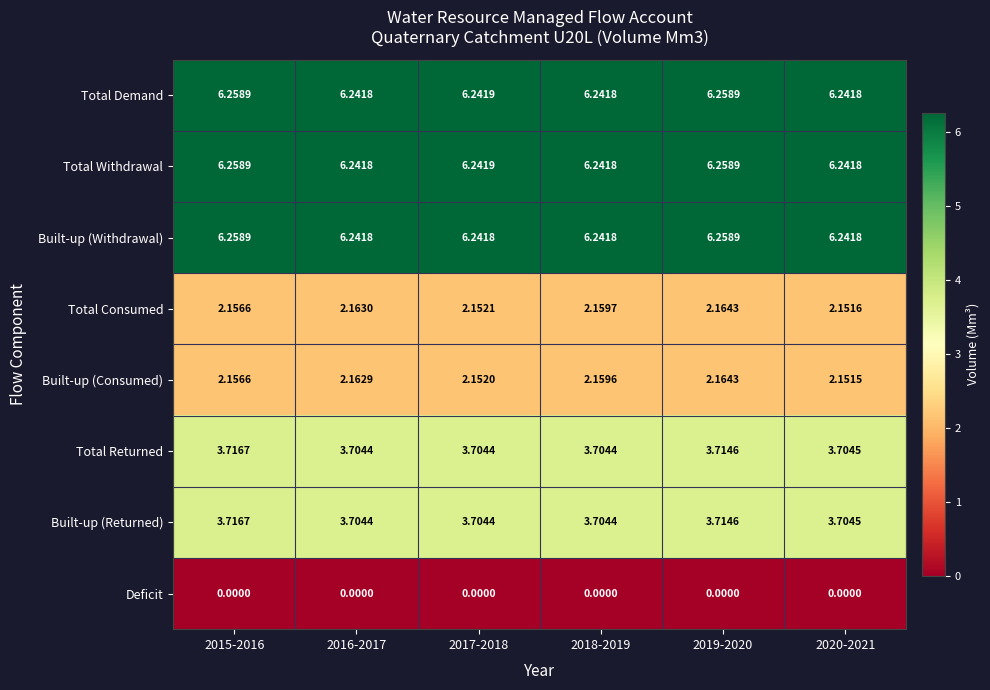

Is the value of Built-up (Consumed) at 2015-2016 greater than the value of Total Returned at 2015-2016?

No